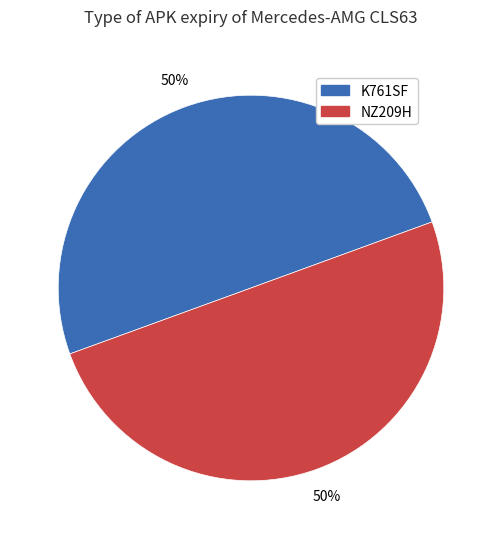

The K761SF slice represents 61% of the pie. True or false?

False